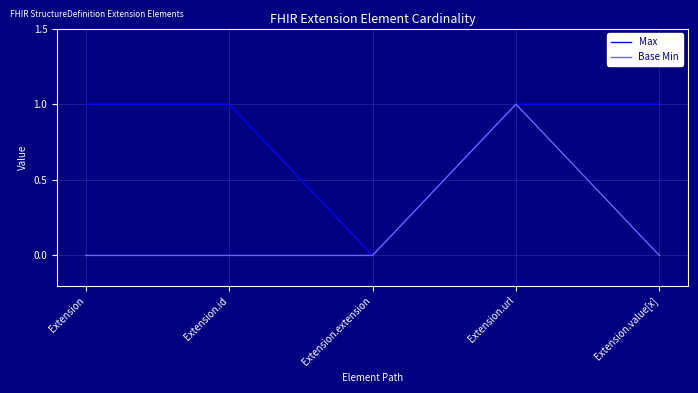

Which series changed the most between Extension.url and Extension.value[x]?

Base Min